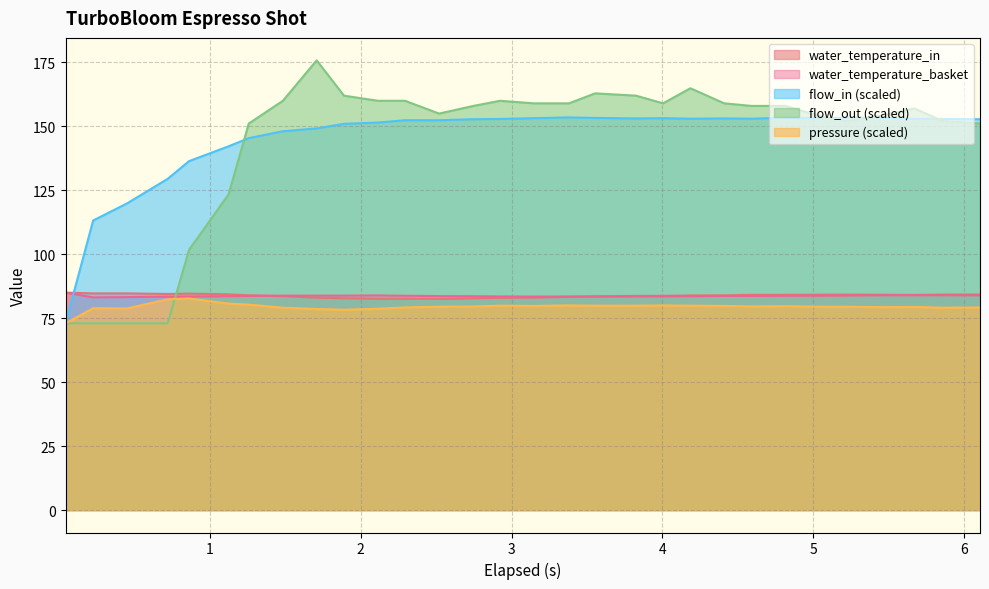

True or false: pressure and water_temperature_in intersect in this chart.

False